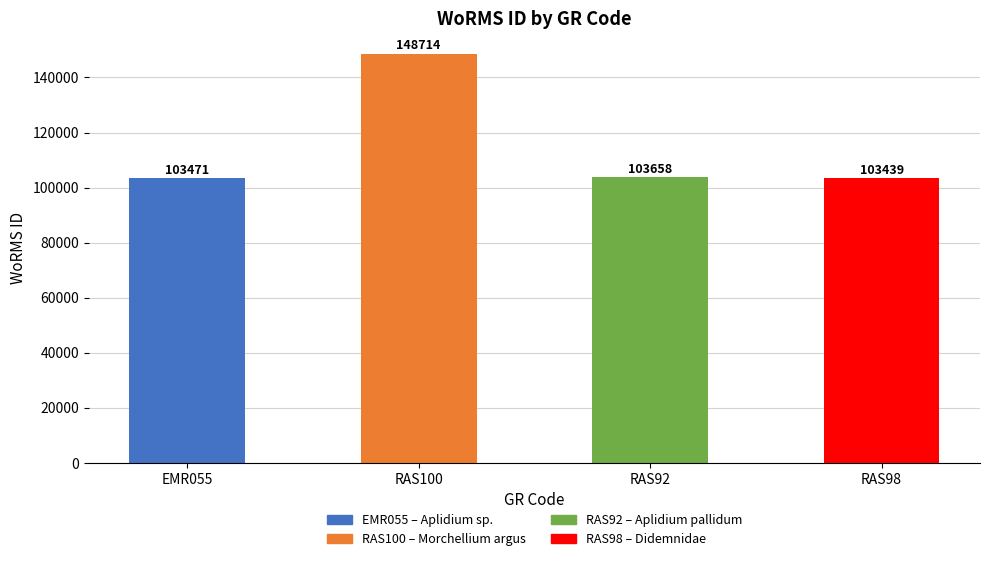

The chart shows a value of 65920 at EMR055. True or false?

False